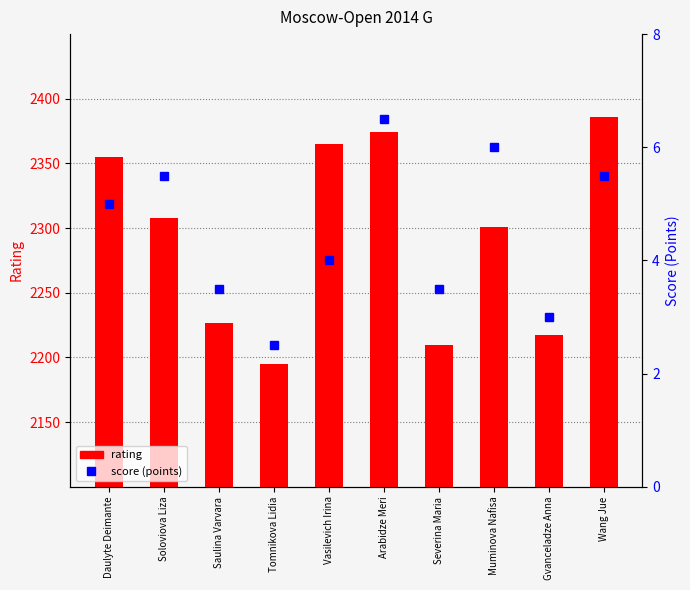

Is the value of score (points) at Daulyte Deimante greater than the value of rating at Soloviova Liza?

No